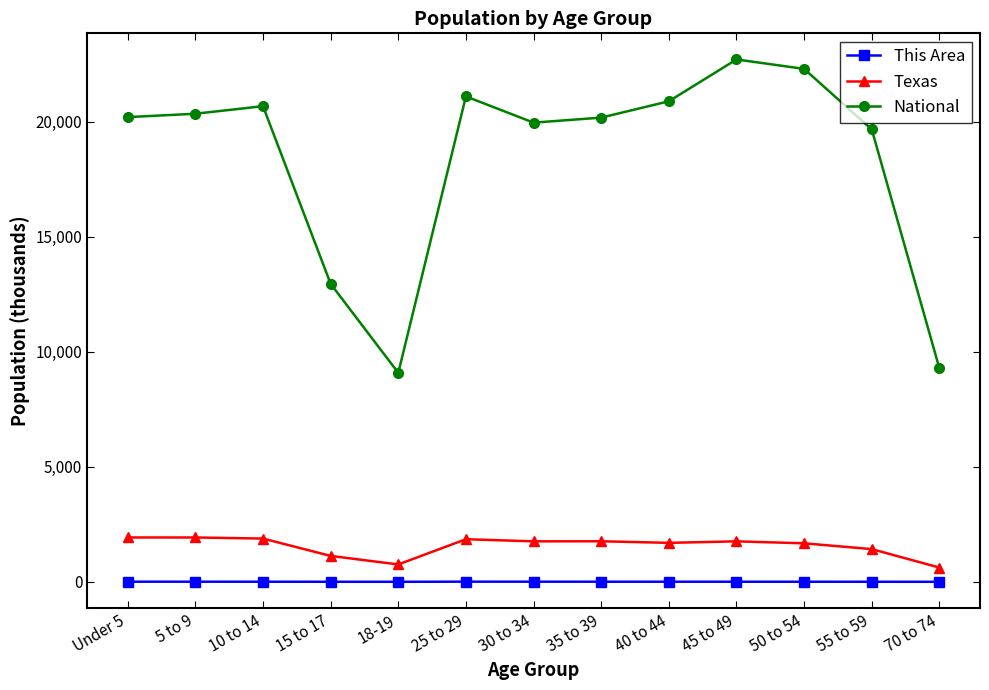

Which series has the largest range (max minus min)?

National